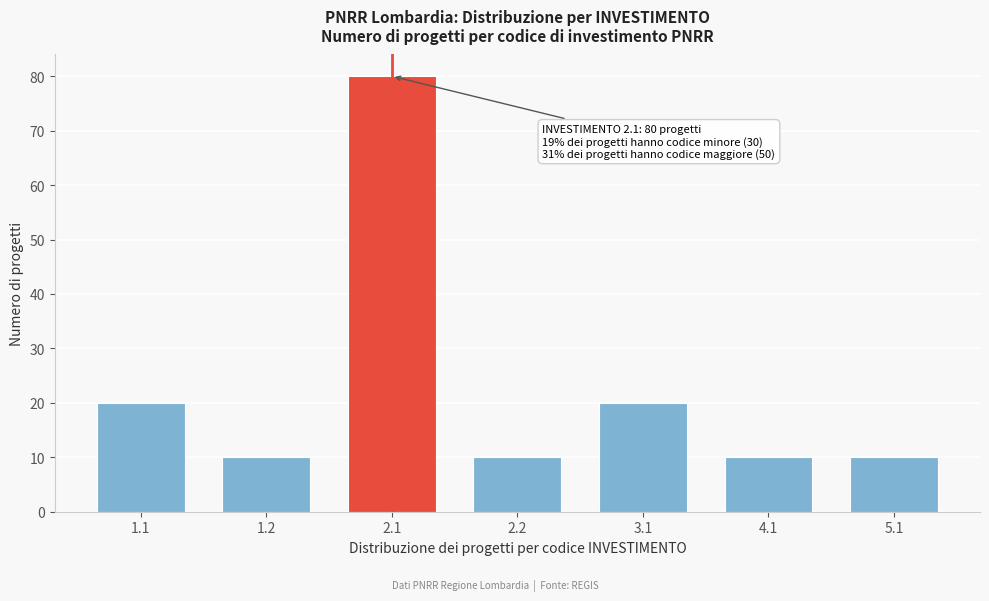

Reading left to right, what are all the values shown in this chart?

20	10	80	10	20	10	10